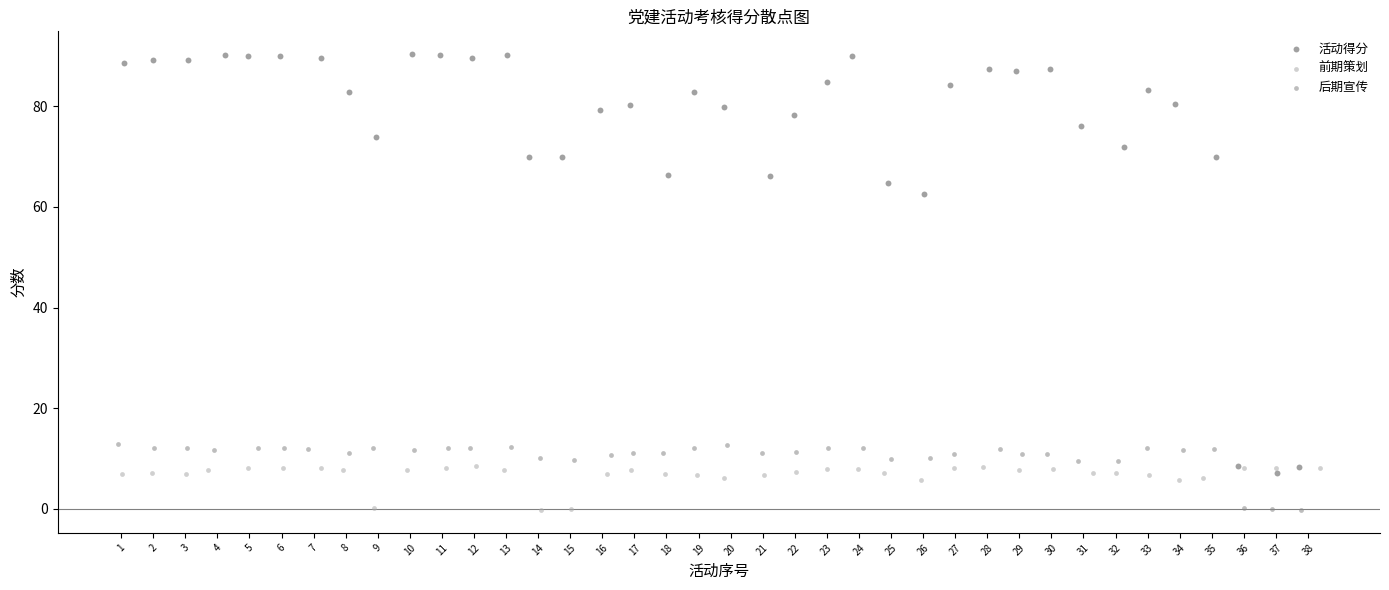

Which series has the widest spread of Y values?

活动得分